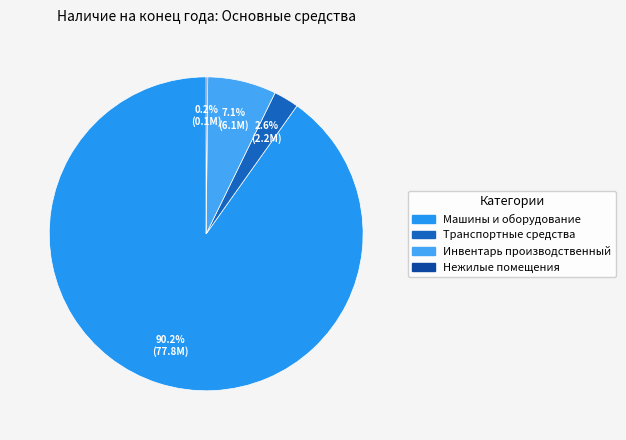

Which category has the biggest portion of the pie?

Машины и оборудование